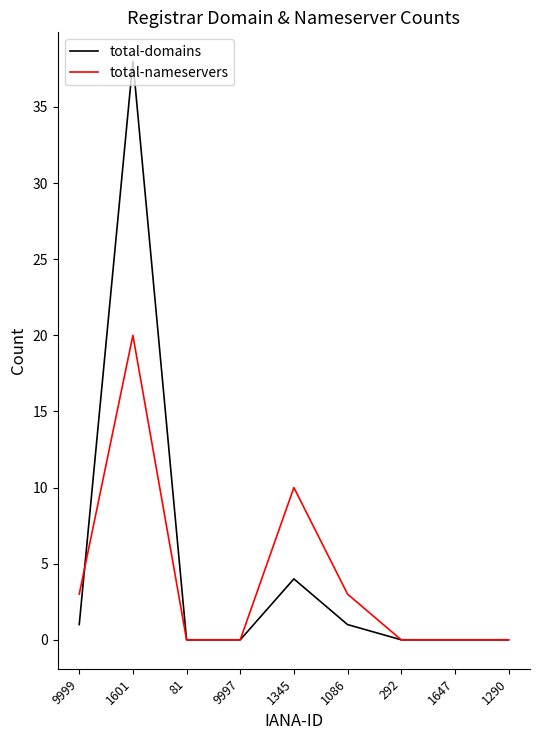

What position from the right is 9999?

9